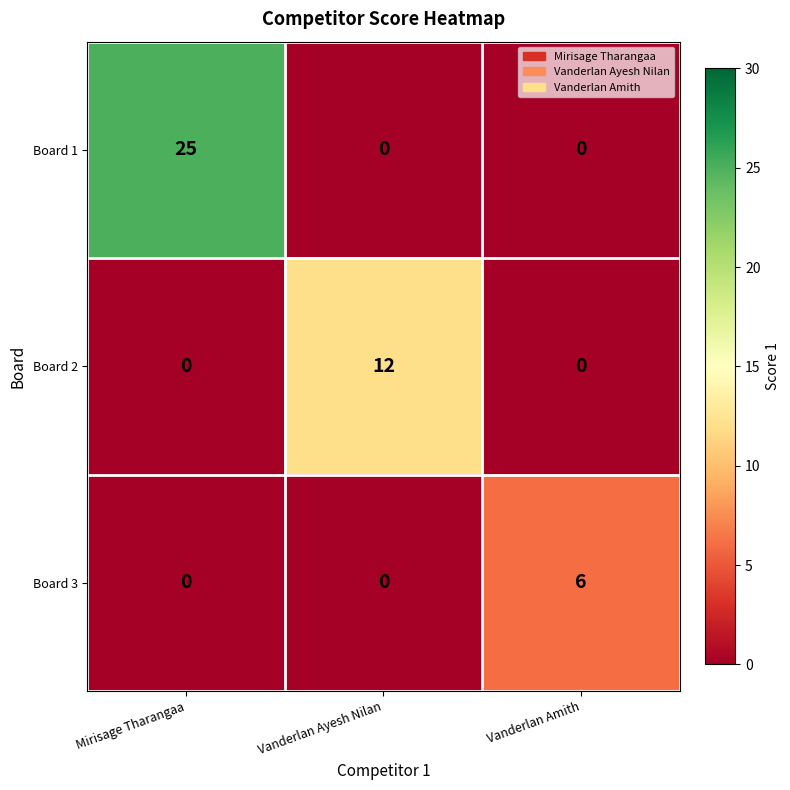

Reading right to left, list all the values displayed in this chart.

Board 1: Vanderlan Amith=0	Vanderlan Ayesh Nilan=0	Mirisage Tharangaa=25
Board 2: Vanderlan Amith=0	Vanderlan Ayesh Nilan=12	Mirisage Tharangaa=0
Board 3: Vanderlan Amith=6	Vanderlan Ayesh Nilan=0	Mirisage Tharangaa=0